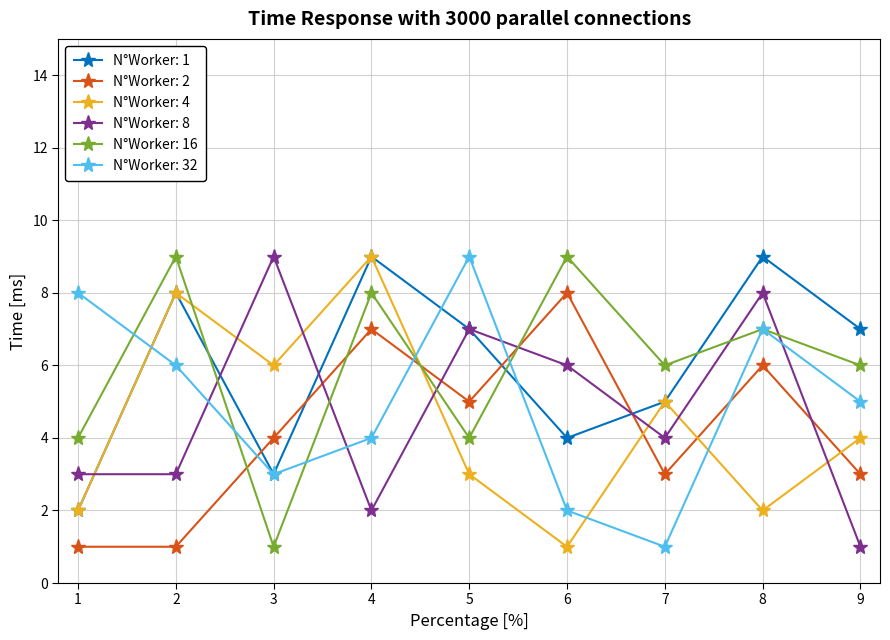

Rank the series at 6 from highest to lowest value.

N°Worker: 16, N°Worker: 2, N°Worker: 8, N°Worker: 1, N°Worker: 32, N°Worker: 4